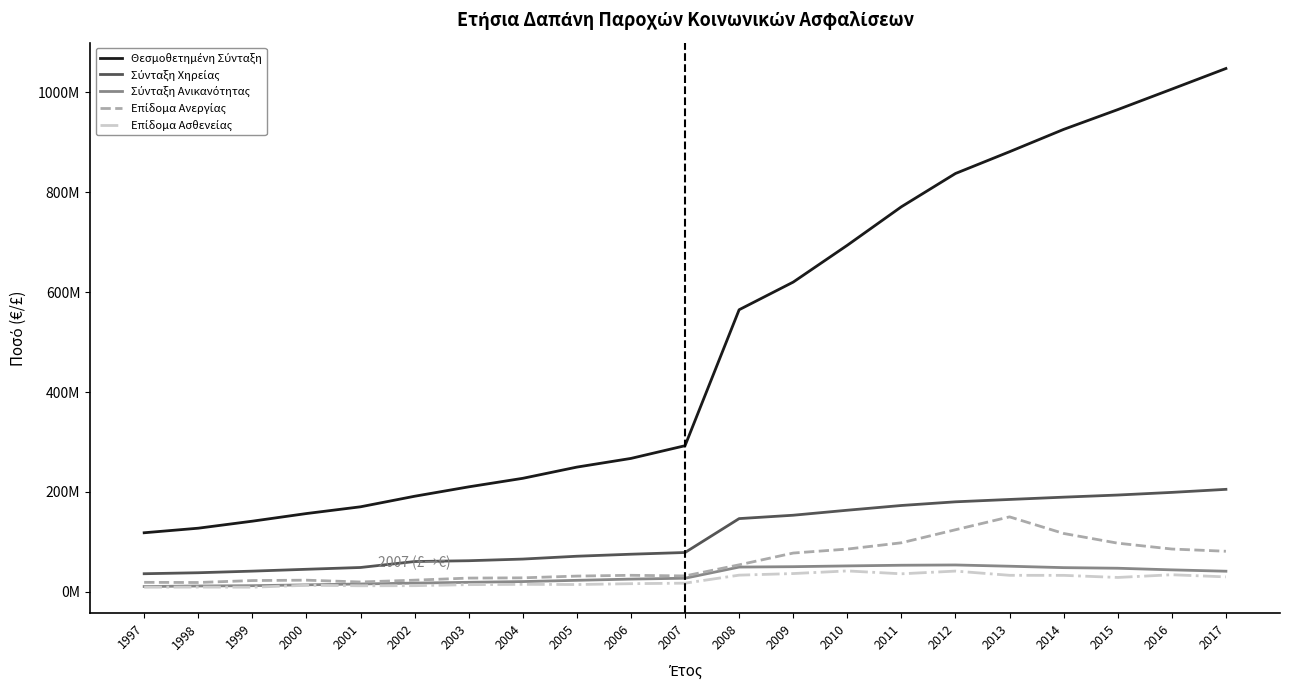

True or false: Σύνταξη Χηρείας has a value of 77842046.0 at 2000.

False